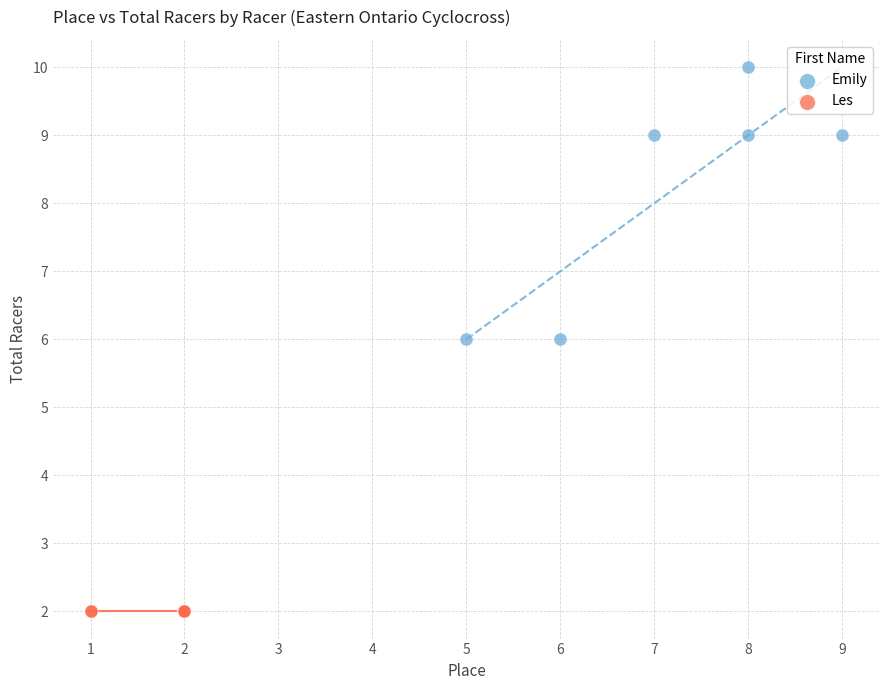

What are all the series names shown in the legend?

Emily, Les